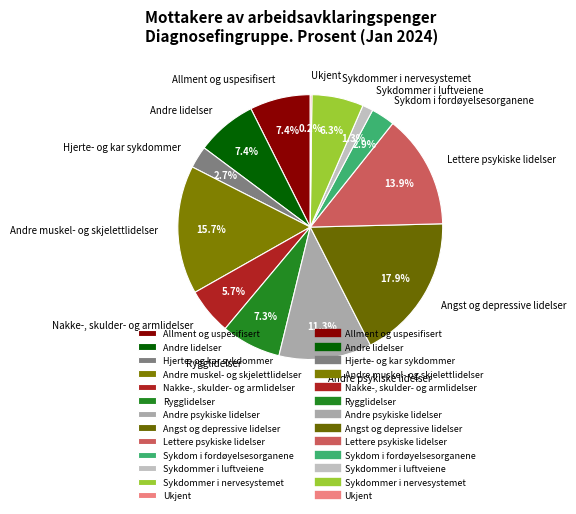

Is Allment og uspesifisert the majority of the pie?

No